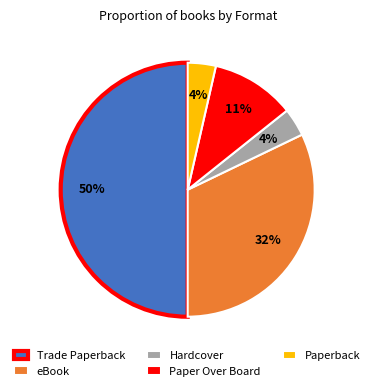

What percentage is the Paper Over Board slice, to the nearest percent?

11%